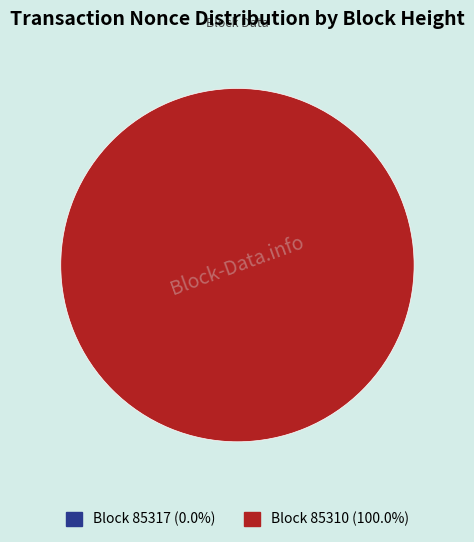

Combined, do 85310 and 85317 account for over 50%?

Yes